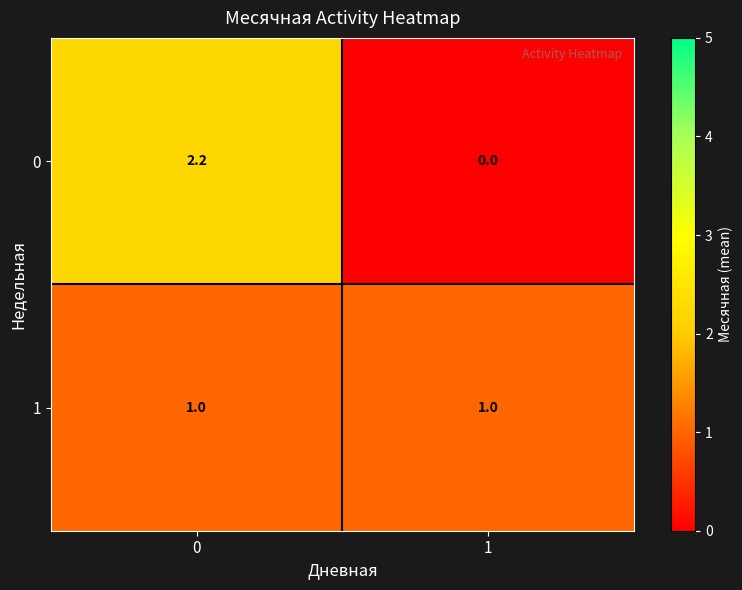

Reading left to right, list all the values displayed in this chart.

0: 0=2.2	1=0.0
1: 0=1.0	1=1.0